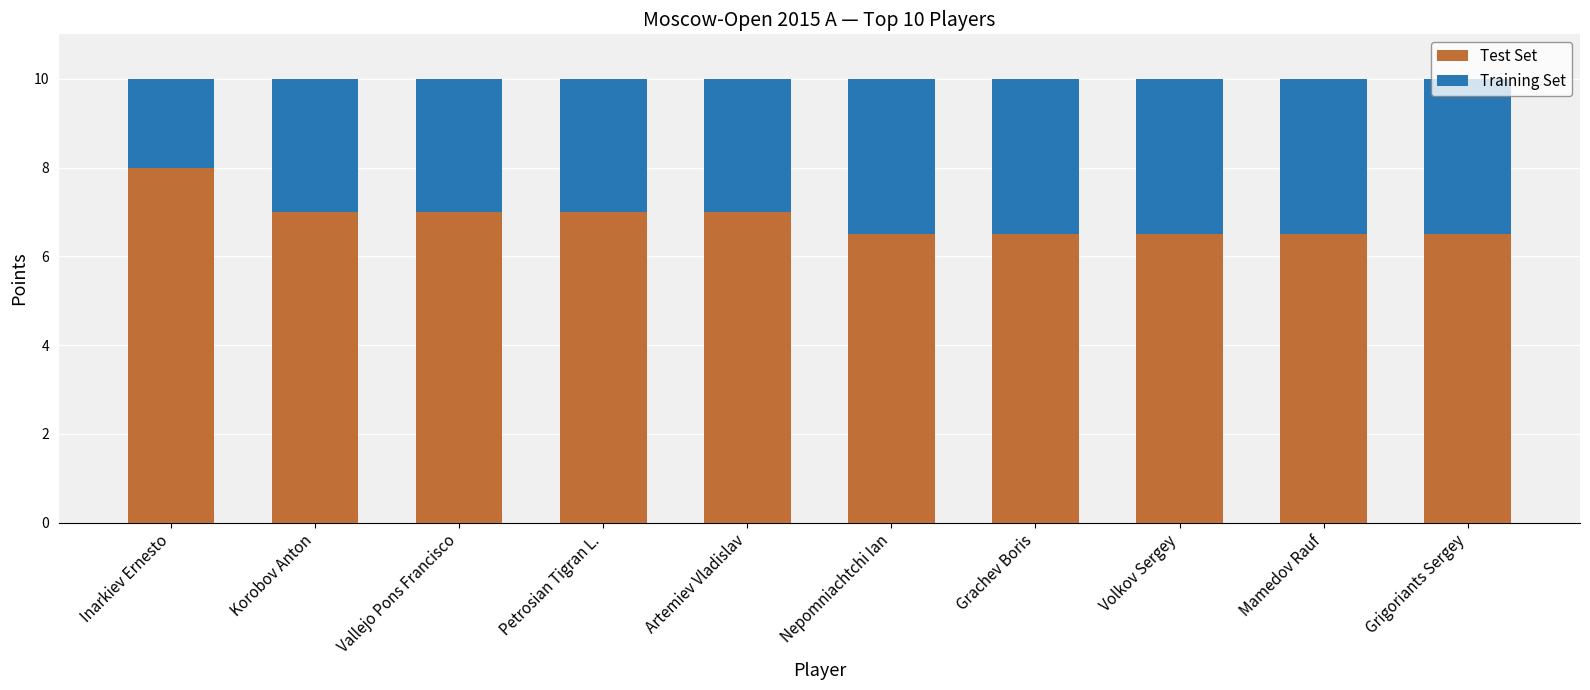

What is the maximum value for Test Set?

8.0